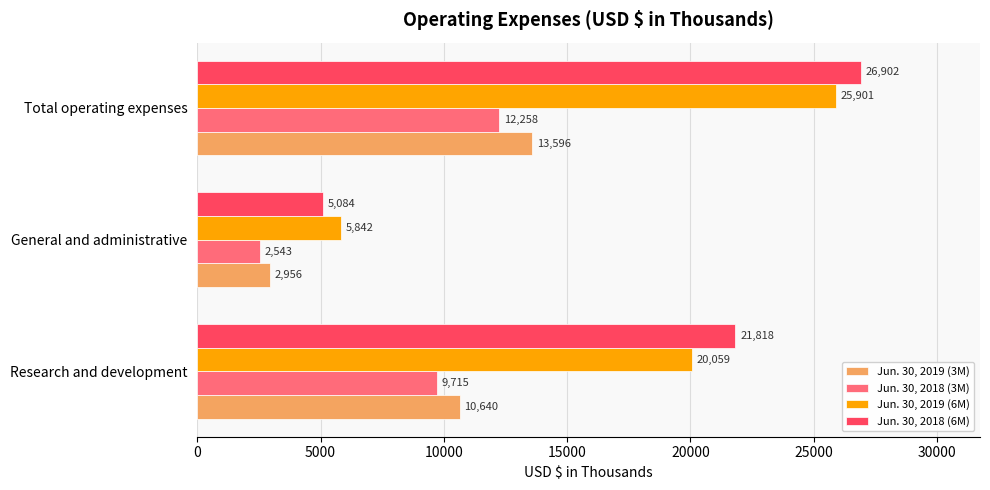

Rank the series by their maximum value, from highest to lowest.

Jun. 30, 2018 (6M), Jun. 30, 2019 (6M), Jun. 30, 2019 (3M), Jun. 30, 2018 (3M)